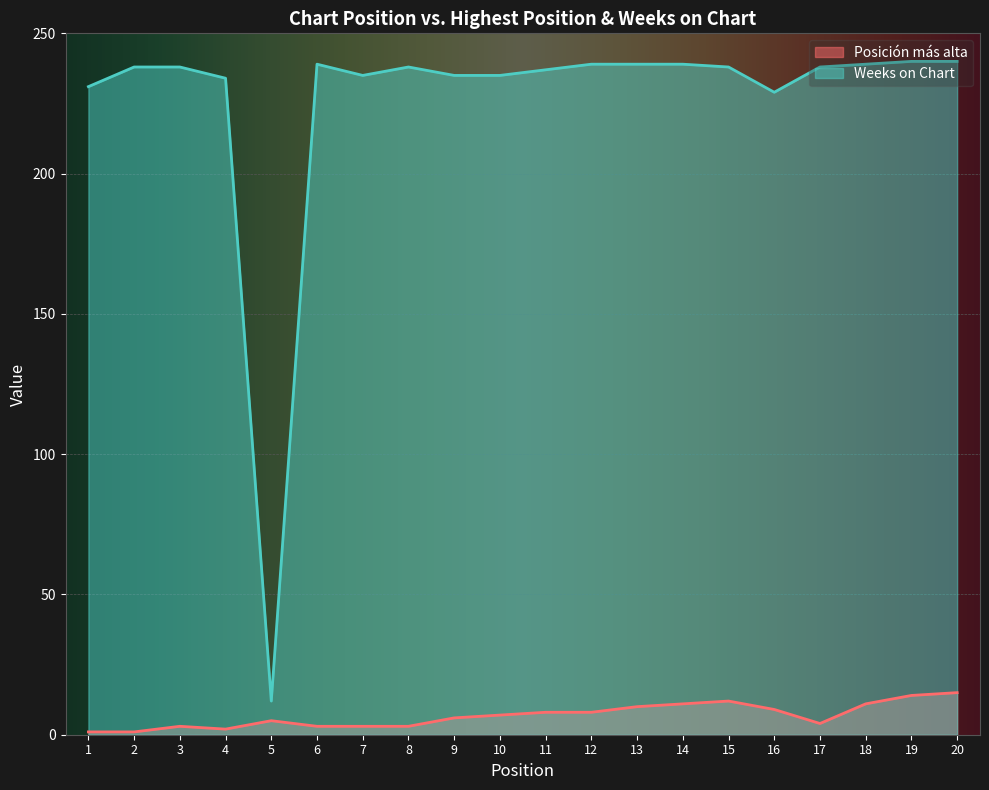

The Posición más alta series shows 3 at 17. True or false?

False